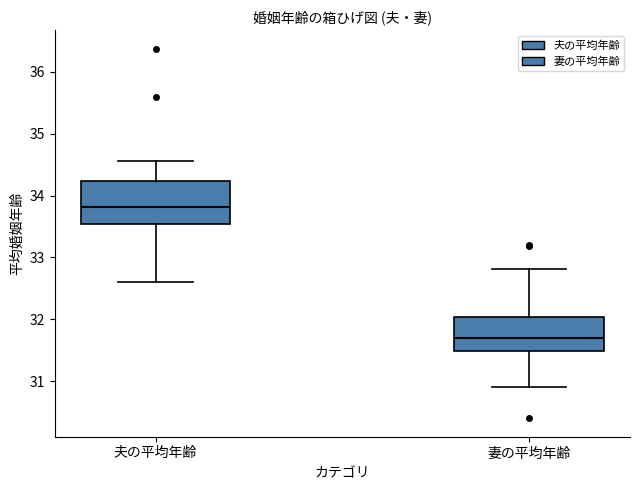

Where does the upper whisker of the box for 妻の平均年齢 end on the y-axis? The values are not printed on the chart, so give them approximately, as read against the axis.

32.8